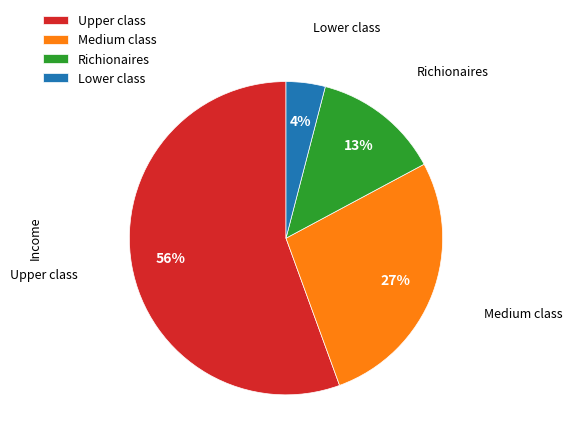

To the nearest percent, what is the combined percentage of Medium class and Richionaires?

40%